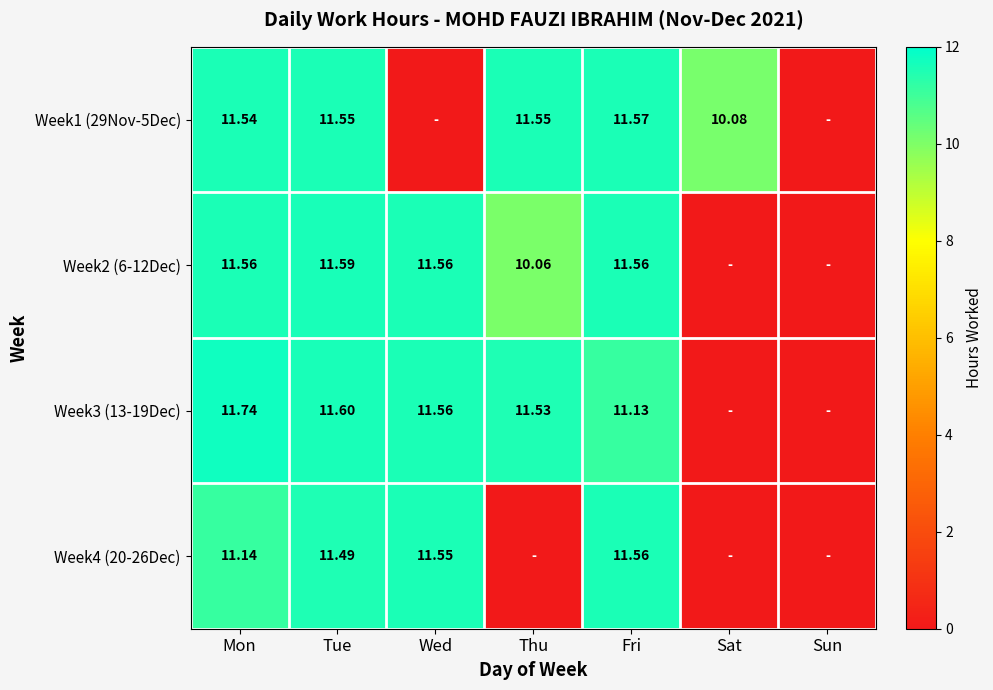

Is the value of Week4 (20-26Dec) at Tue greater than the value of Week3 (13-19Dec) at Wed?

No